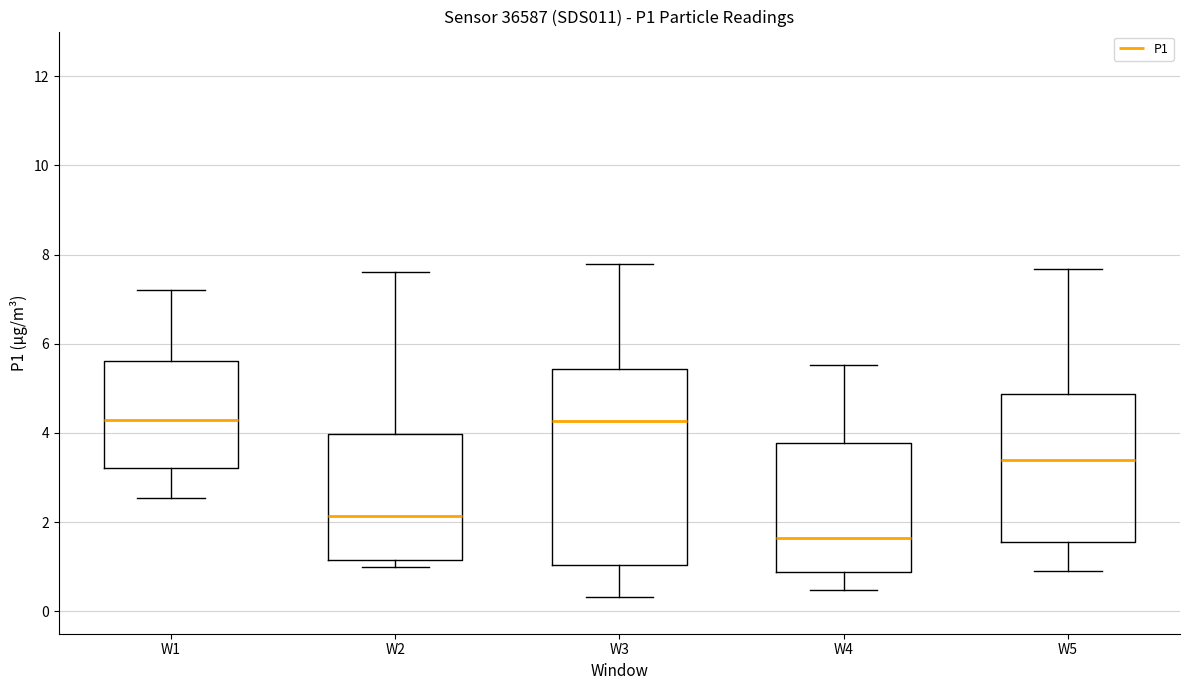

Reading left to right, transcribe this box plot: for each box, give where its median line is, the range the box spans, and where its two whiskers end, as read against the y-axis. The values are not printed on the chart, so give them approximately, as read against the axis.

W1: median 4.2, box 3.2 to 5.6, whiskers 2.6 to 7.2
W2: median 2.2, box 1.2 to 4.0, whiskers 1.0 to 7.6
W3: median 4.2, box 1.0 to 5.4, whiskers 0.4 to 7.8
W4: median 1.6, box 0.8 to 3.8, whiskers 0.4 to 5.6
W5: median 3.4, box 1.6 to 4.8, whiskers 1.0 to 7.6